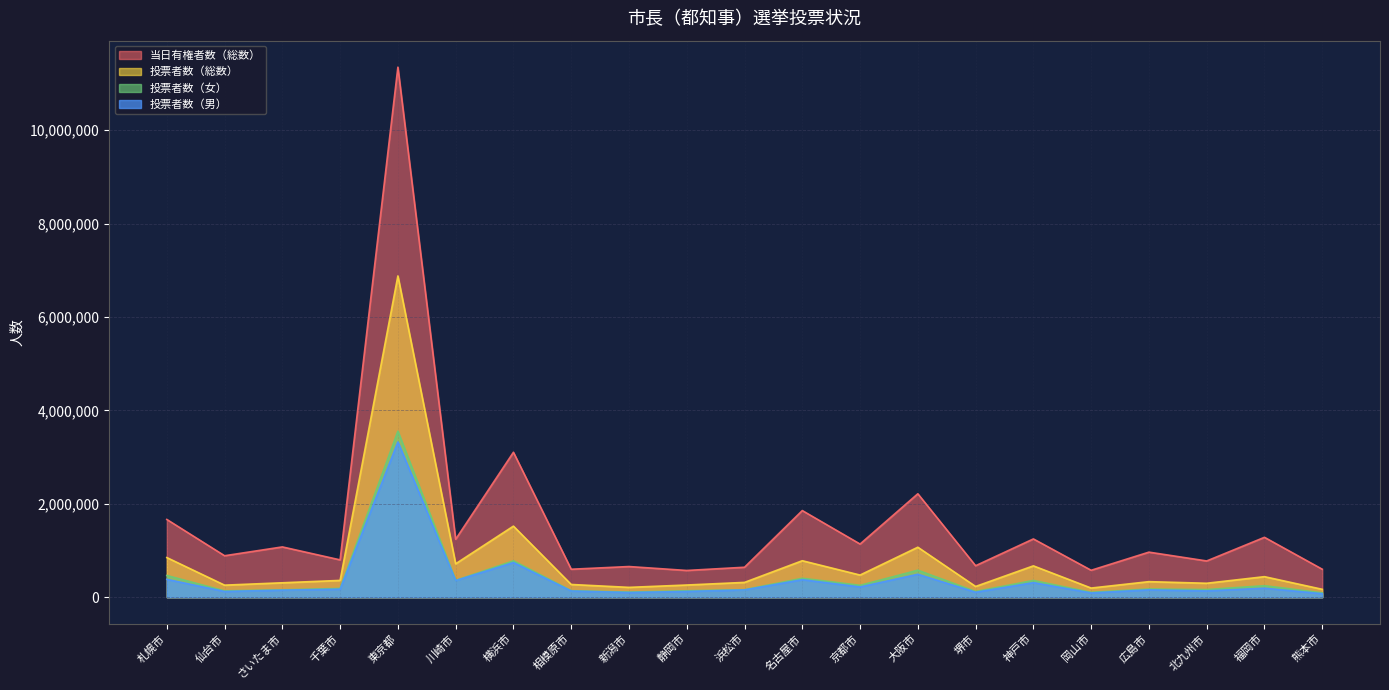

What value does the 当日有権者数（総数） series have at 静岡市, to the nearest 100?

572800